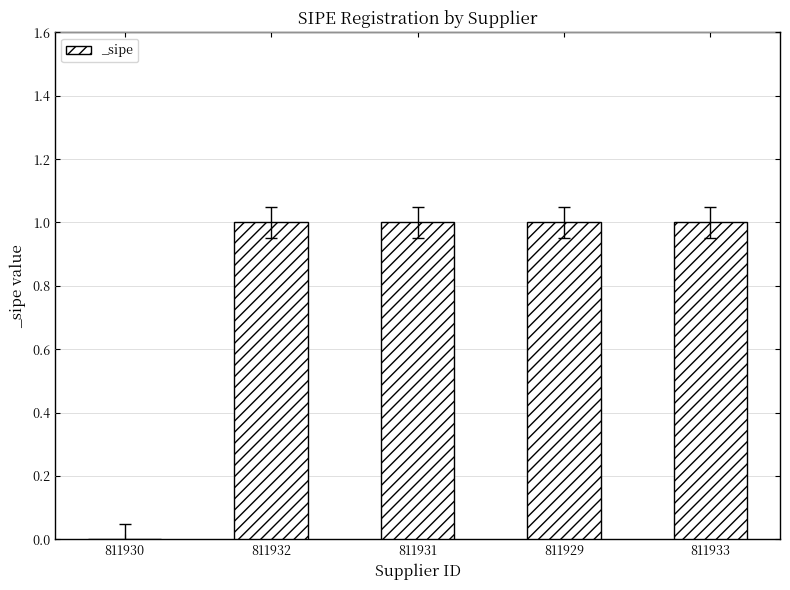

At which label is the value closest to 0?

811930